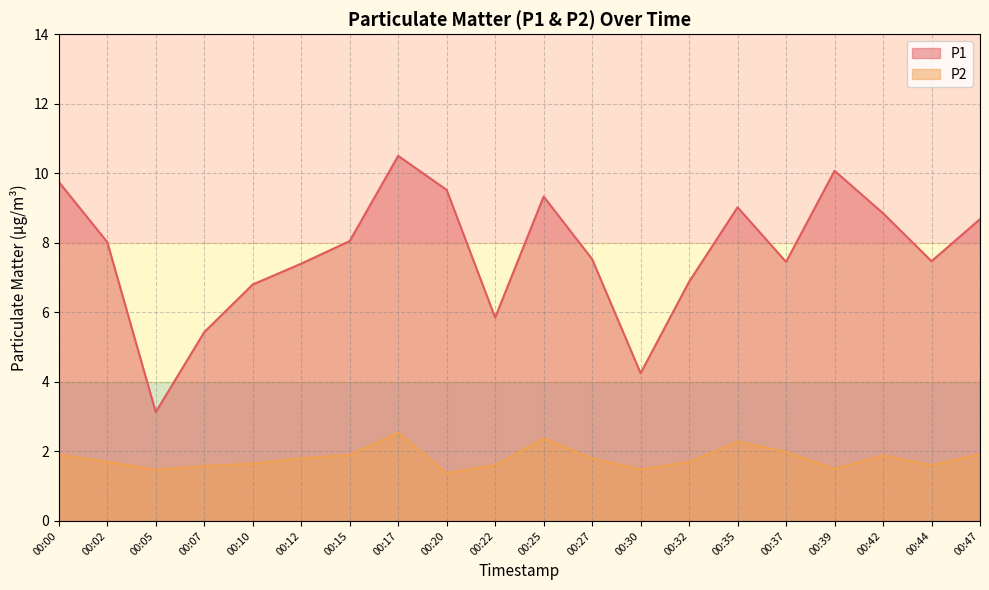

True or false: P2 and P1 intersect in this chart.

False